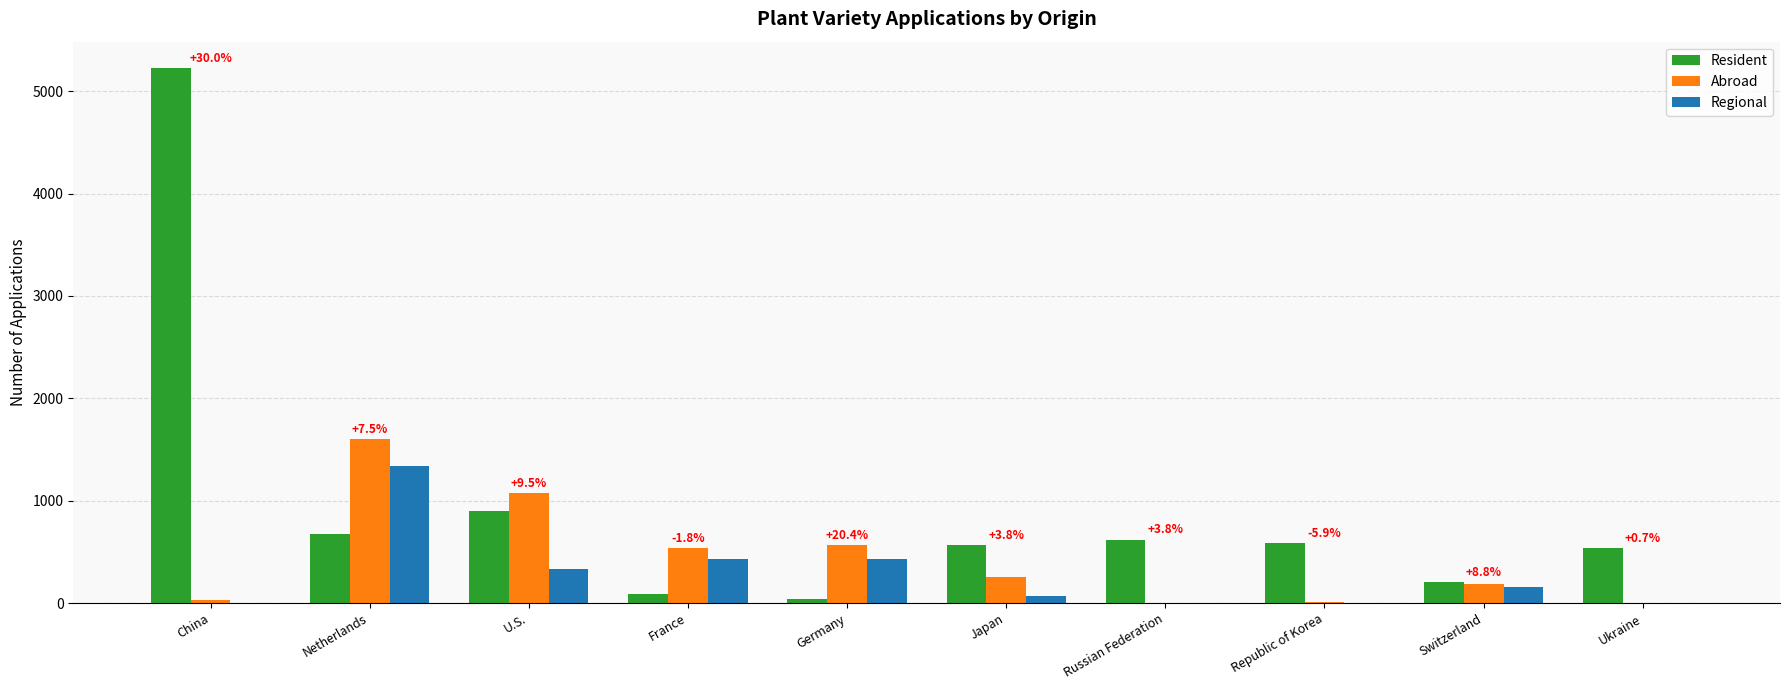

At which category is the sum across all series the highest?

China